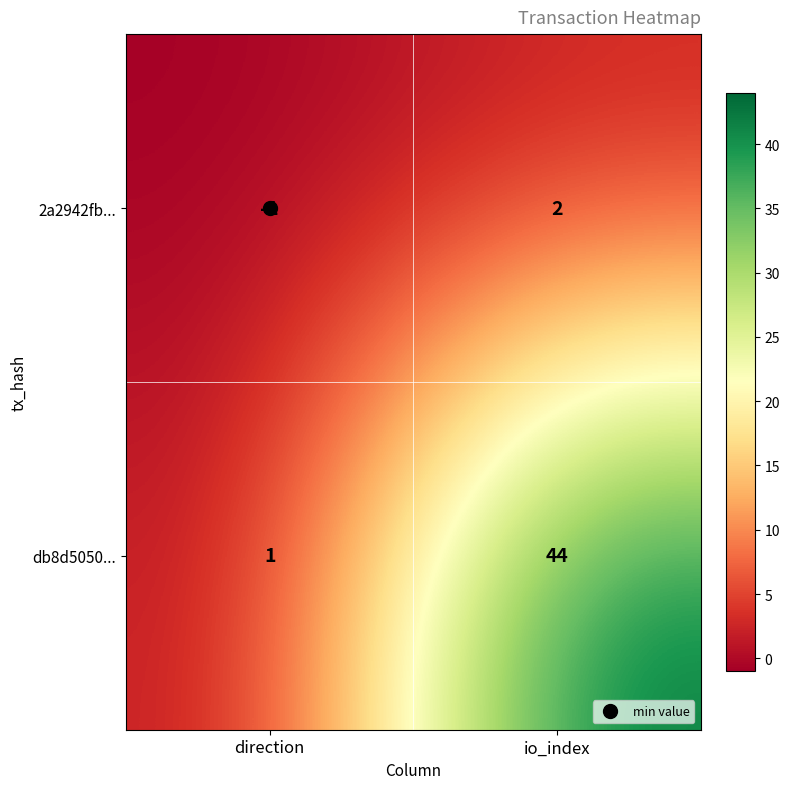

How many series are shown in this chart?

2